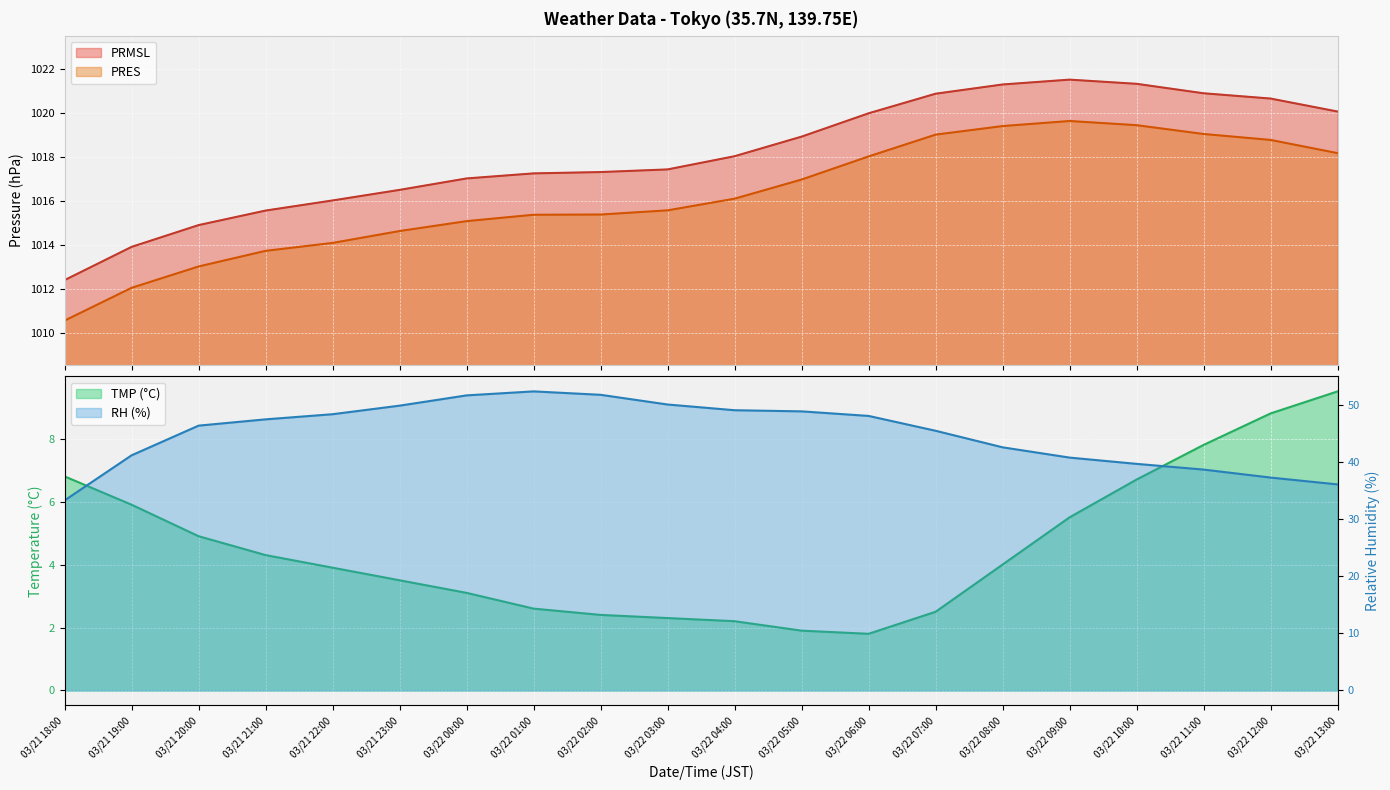

Is it true that PRMSL equals 1369.7 at 03/22 12:00?

False